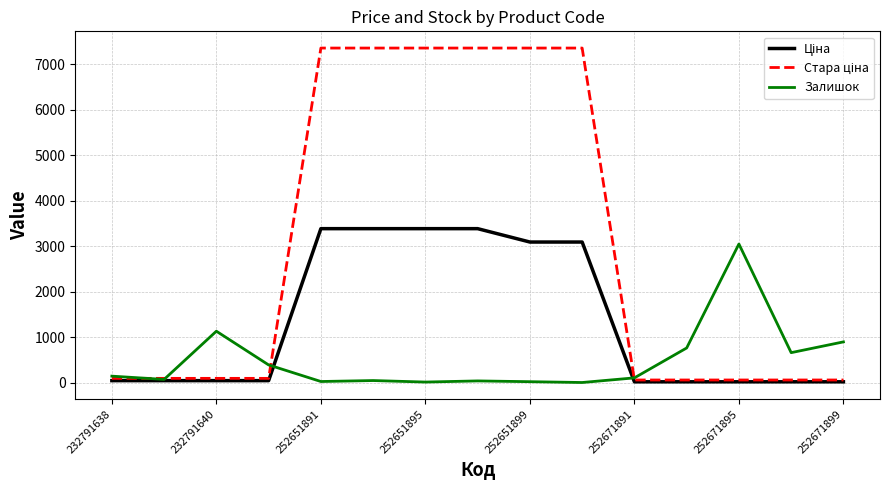

What is the greatest value displayed?

7360.2